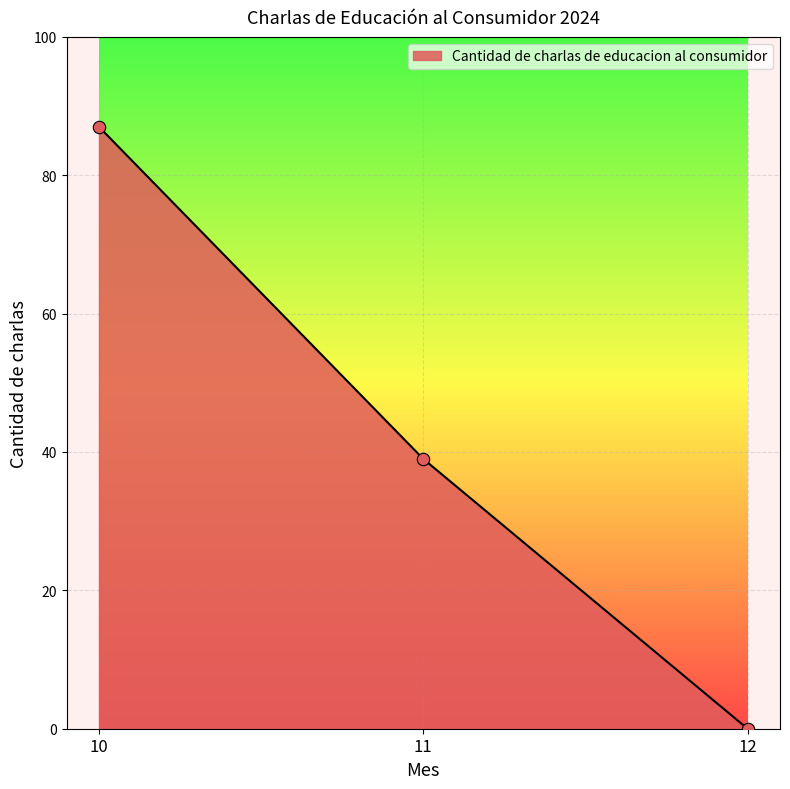

Between 11 and 12, which is larger?

11